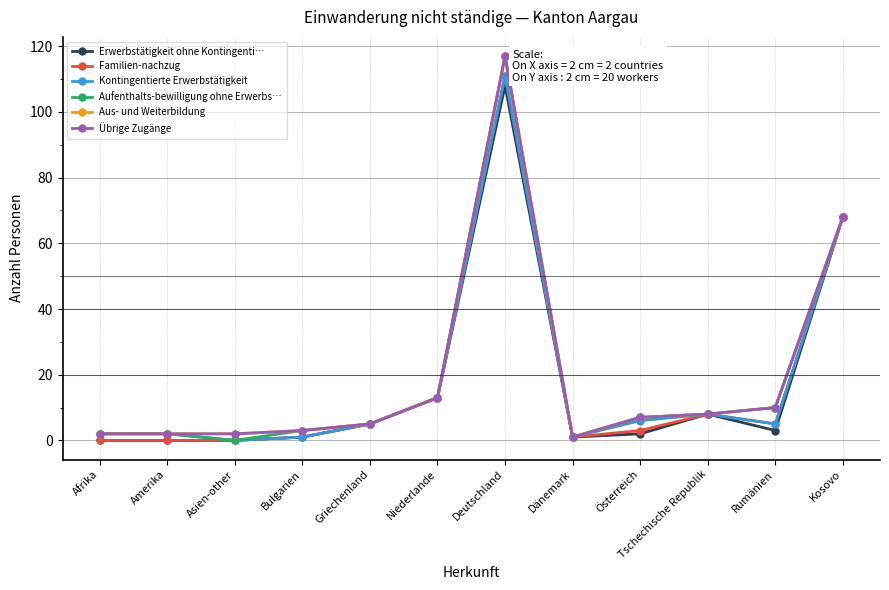

Reading left to right, extract all data points from this chart.

Erwerbstätigkeit ohne Kontingenti…: Afrika=0	Amerika=0	Asien-other=0	Bulgarien=1	Griechenland=5	Niederlande=13	Deutschland=108	Dänemark=1	Österreich=2	Tschechische Republik=8	Rumänien=3	Kosovo=68
Familien-nachzug: Afrika=0	Amerika=0	Asien-other=0	Bulgarien=1	Griechenland=5	Niederlande=13	Deutschland=111	Dänemark=1	Österreich=3	Tschechische Republik=8	Rumänien=5	Kosovo=68
Kontingentierte Erwerbstätigkeit: Afrika=2	Amerika=2	Asien-other=0	Bulgarien=1	Griechenland=5	Niederlande=13	Deutschland=111	Dänemark=1	Österreich=6	Tschechische Republik=8	Rumänien=5	Kosovo=68
Aufenthalts-bewilligung ohne Erwerbs…: Afrika=2	Amerika=2	Asien-other=0	Bulgarien=3	Griechenland=5	Niederlande=13	Deutschland=117	Dänemark=1	Österreich=7	Tschechische Republik=8	Rumänien=10	Kosovo=68
Aus- und Weiterbildung: Afrika=2	Amerika=2	Asien-other=2	Bulgarien=3	Griechenland=5	Niederlande=13	Deutschland=117	Dänemark=1	Österreich=7	Tschechische Republik=8	Rumänien=10	Kosovo=68
Übrige Zugänge: Afrika=2	Amerika=2	Asien-other=2	Bulgarien=3	Griechenland=5	Niederlande=13	Deutschland=117	Dänemark=1	Österreich=7	Tschechische Republik=8	Rumänien=10	Kosovo=68